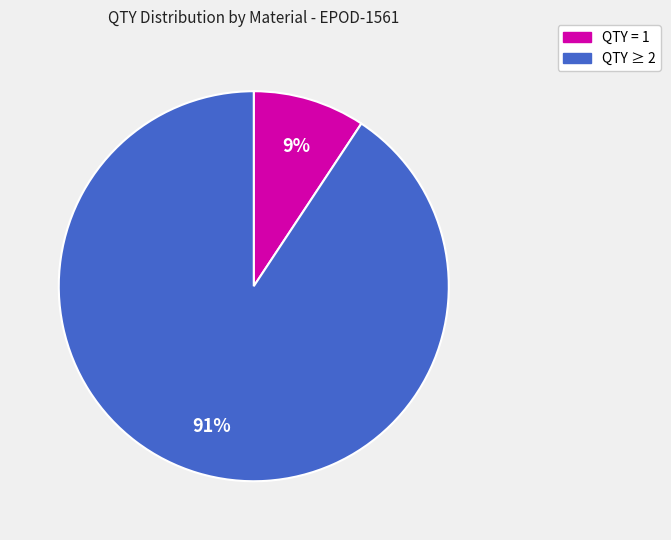

Does any single category account for the majority?

Yes